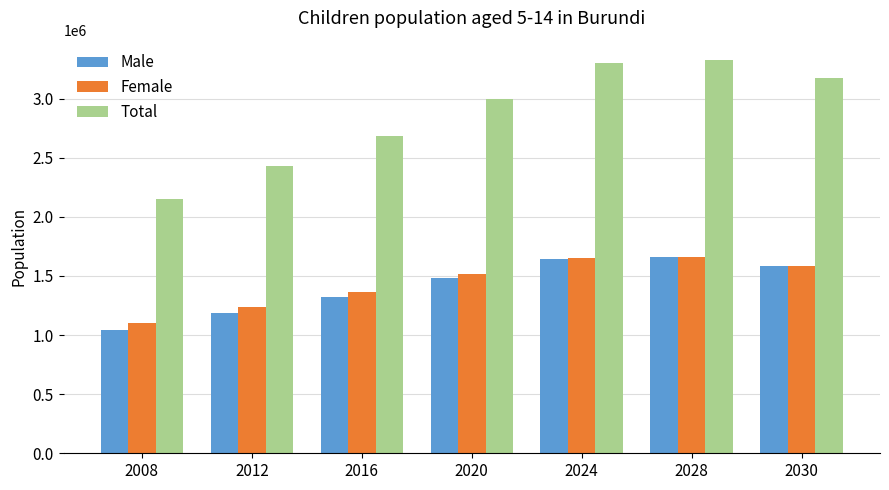

How many bars are there in total?

21